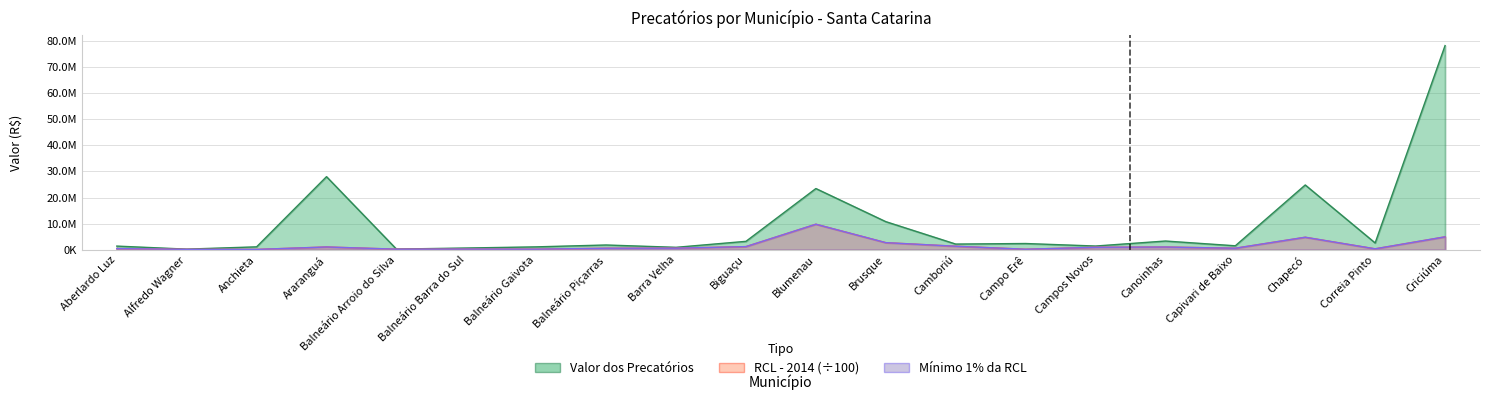

Reading right to left, list all the values displayed in this chart.

Valor dos Precatórios: Criciúma=78184448.4	Correia Pinto=2627238.9	Chapecó=24825884.7	Capivari de Baixo=1539260.1	Canoinhas=3362453.6	Campos Novos=1447175.2	Campo Erê=2409793.7	Camboriú=2197379.2	Brusque=10785826.4	Blumenau=23460242.2	Biguaçu=3242543.1	Barra Velha=953233.9	Balneário Piçarras=1843241.8	Balneário Gaivota=1128153.8	Balneário Barra do Sul=687971.8	Balneário Arroio do Silva=279282.2	Araranguá=28008649.8	Anchieta=1137200.0	Alfredo Wagner=259221.5	Aberlardo Luz=1421106.9
RCL - 2014: Criciúma=4967815.2	Correia Pinto=380128.0	Chapecó=4811871.0	Capivari de Baixo=609983.0	Canoinhas=1065062.6	Campos Novos=965606.6	Campo Erê=217150.4	Camboriú=1370480.0	Brusque=2740506.1	Blumenau=9798760.3	Biguaçu=1225536.6	Barra Velha=620492.4	Balneário Piçarras=606559.0	Balneário Gaivota=238929.1	Balneário Barra do Sul=272052.9	Balneário Arroio do Silva=248222.9	Araranguá=1085806.1	Anchieta=146059.3	Alfredo Wagner=179068.7	Aberlardo Luz=467252.5
Mínimo 1% RCL: Criciúma=4967815.2	Correia Pinto=380128.0	Chapecó=4811871.0	Capivari de Baixo=609983.0	Canoinhas=1065062.6	Campos Novos=965606.6	Campo Erê=217150.4	Camboriú=1370480.0	Brusque=2740506.1	Blumenau=9798760.3	Biguaçu=1225536.6	Barra Velha=620492.4	Balneário Piçarras=606558.9	Balneário Gaivota=238929.1	Balneário Barra do Sul=272052.9	Balneário Arroio do Silva=248222.9	Araranguá=1085806.1	Anchieta=146059.3	Alfredo Wagner=179068.7	Aberlardo Luz=467252.5